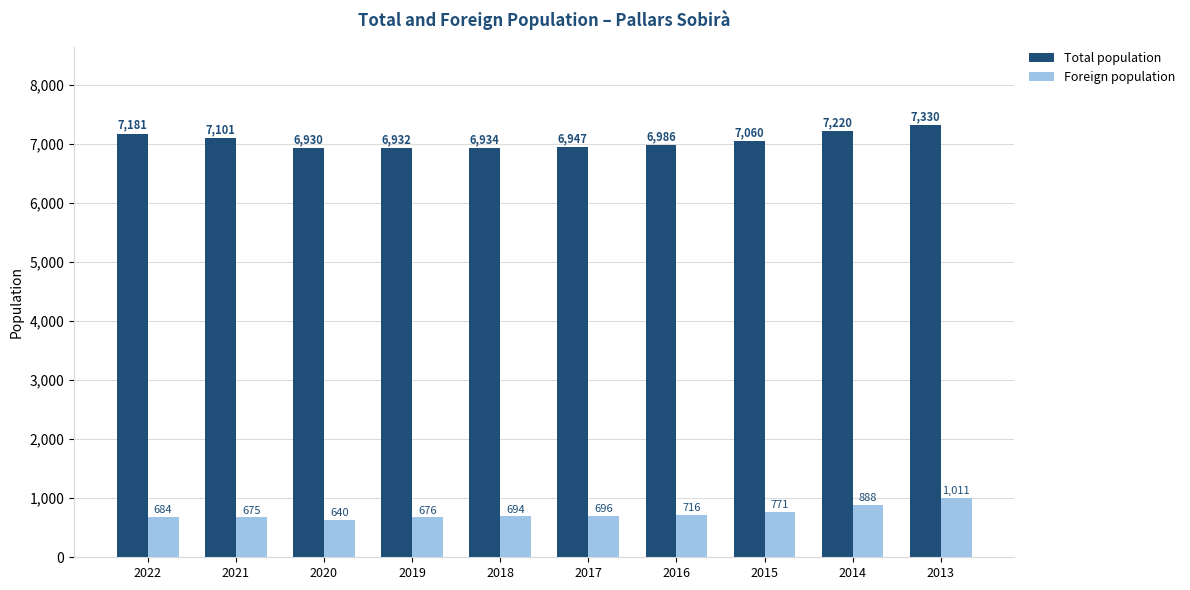

What is the sum of all Total population values?

70621